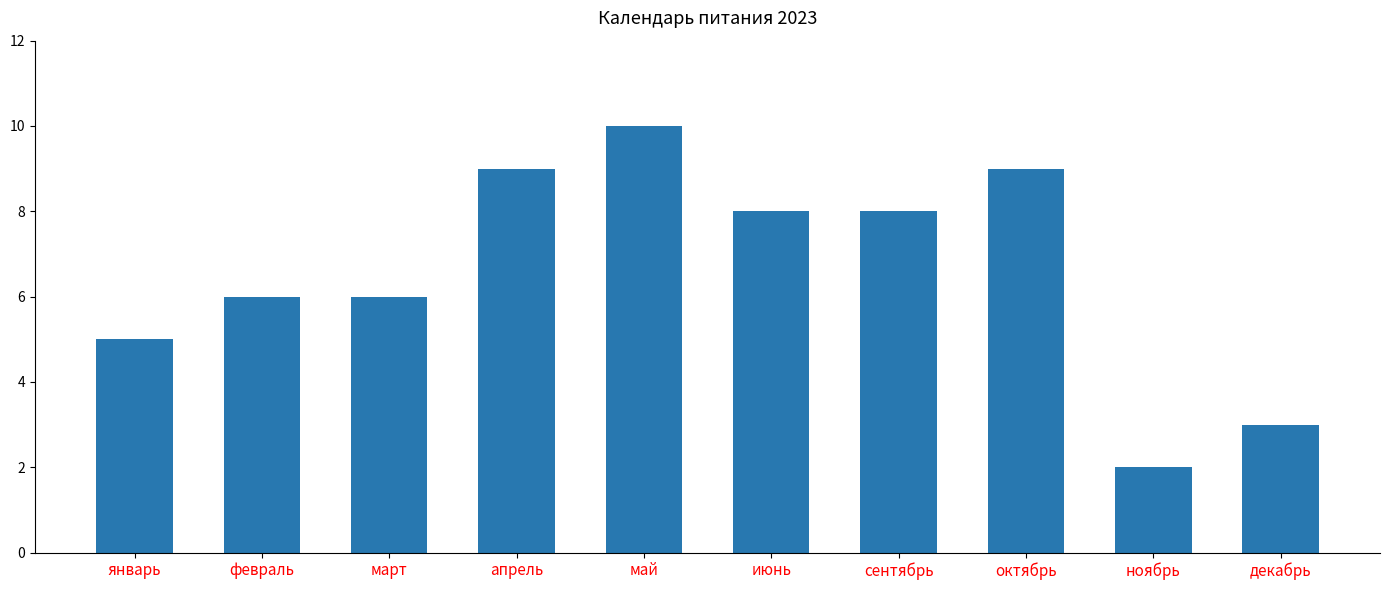

At which label does the data first exceed 8?

апрель